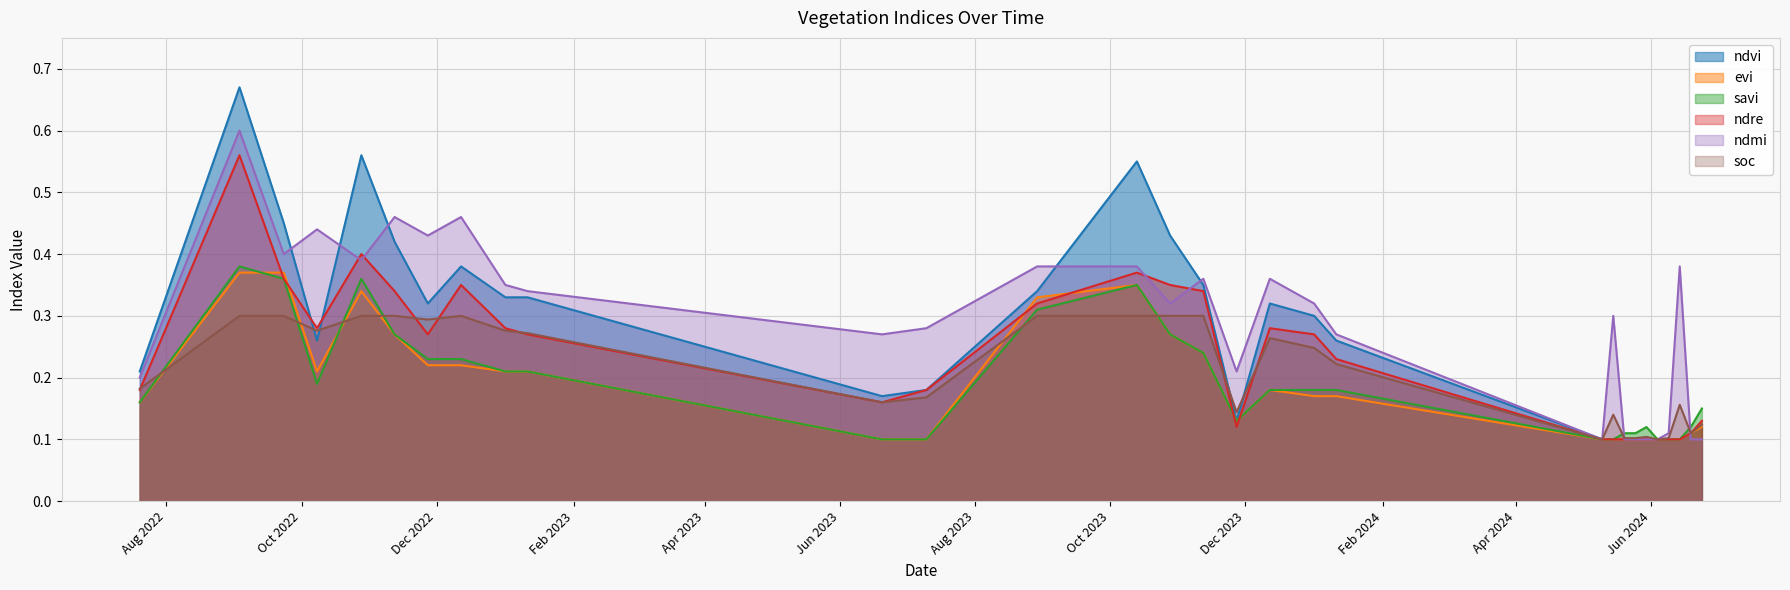

Where is the first local maximum for savi?

03-09-2022